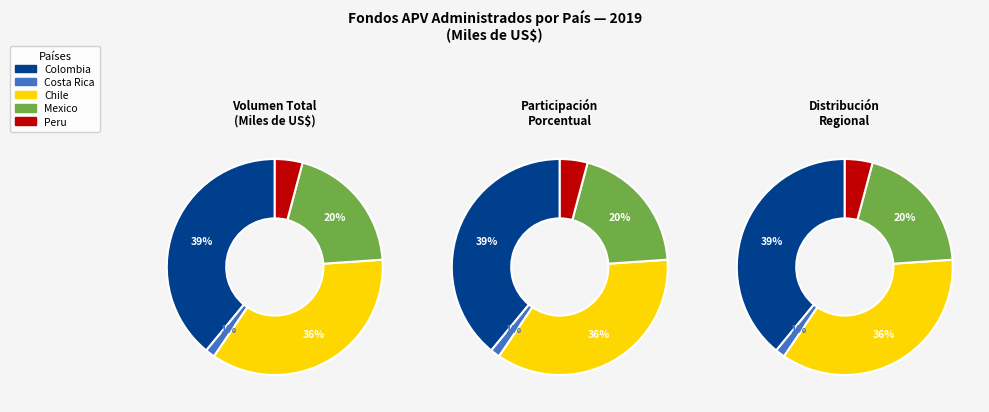

Which slice is the smallest?

Costa Rica